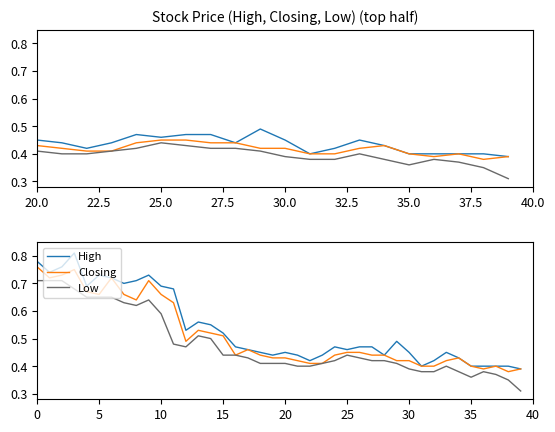

What are all the series names shown in the legend?

High, Closing, Low